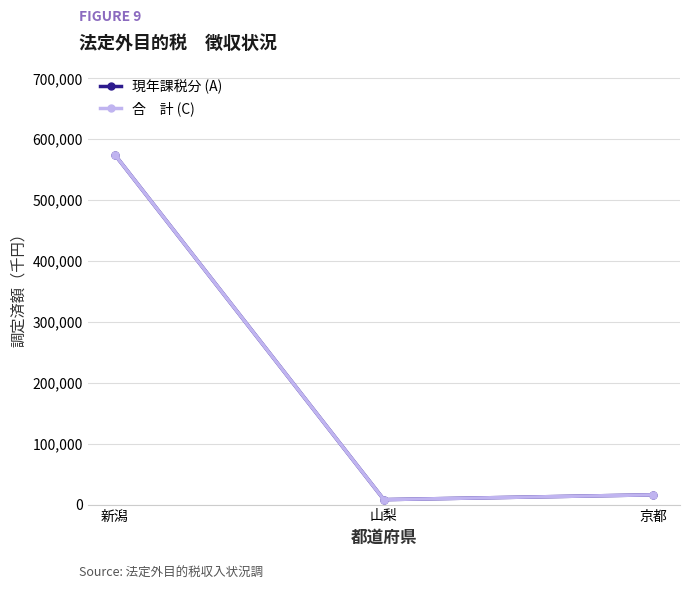

Between 山梨 and 京都, which is larger?

京都